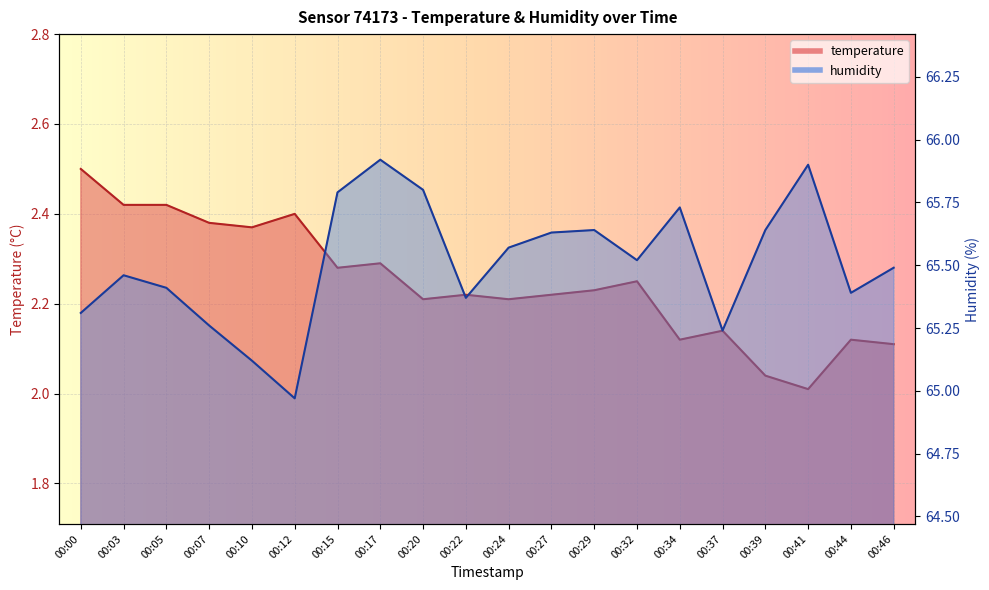

At which category is the sum across all series the highest?

00:17